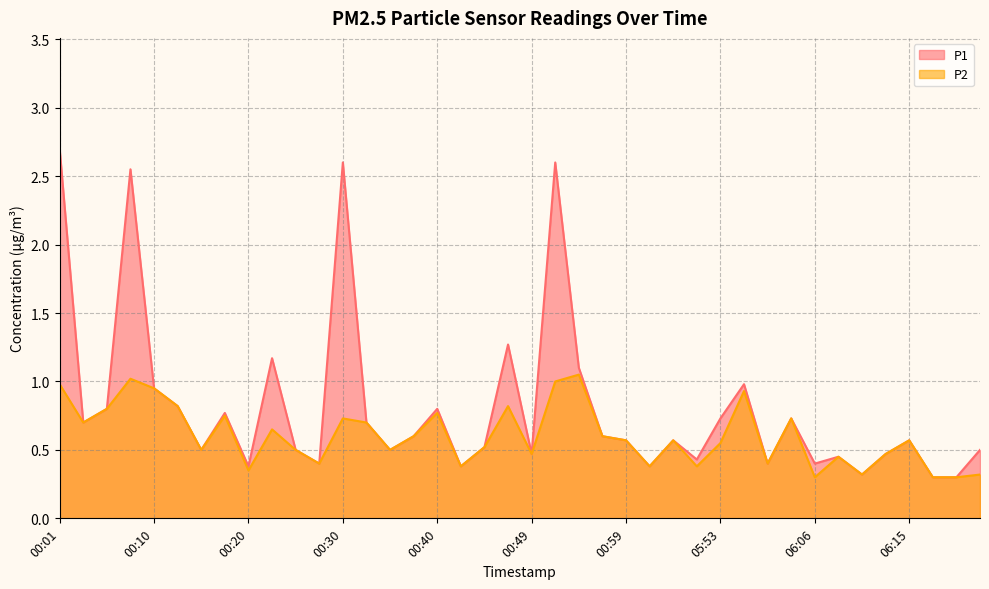

True or false: P1 and P2 cross at least once.

False